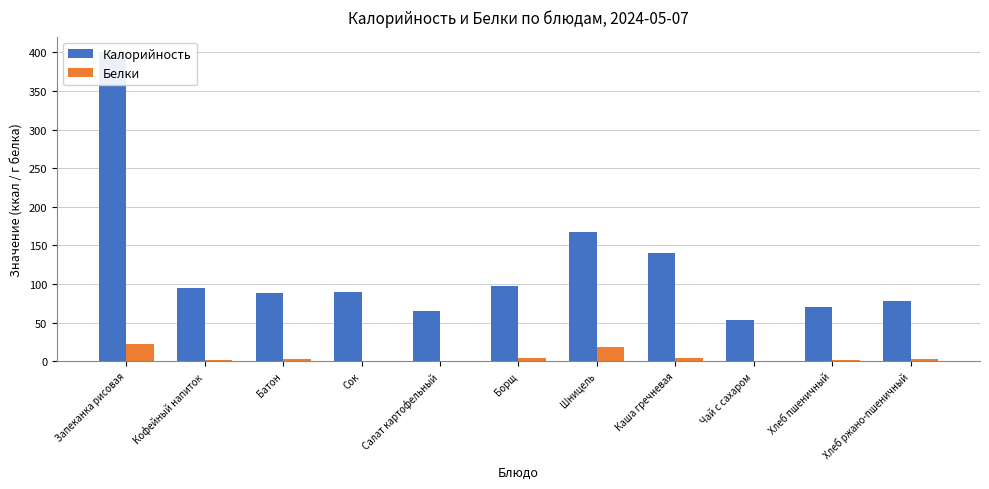

What is the label of the 7th bar from the left?

Шницель